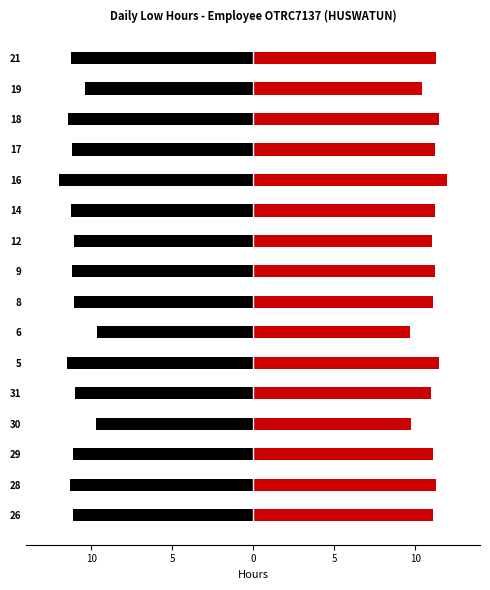

What is the spread (max minus min) of values at 12?

22.1